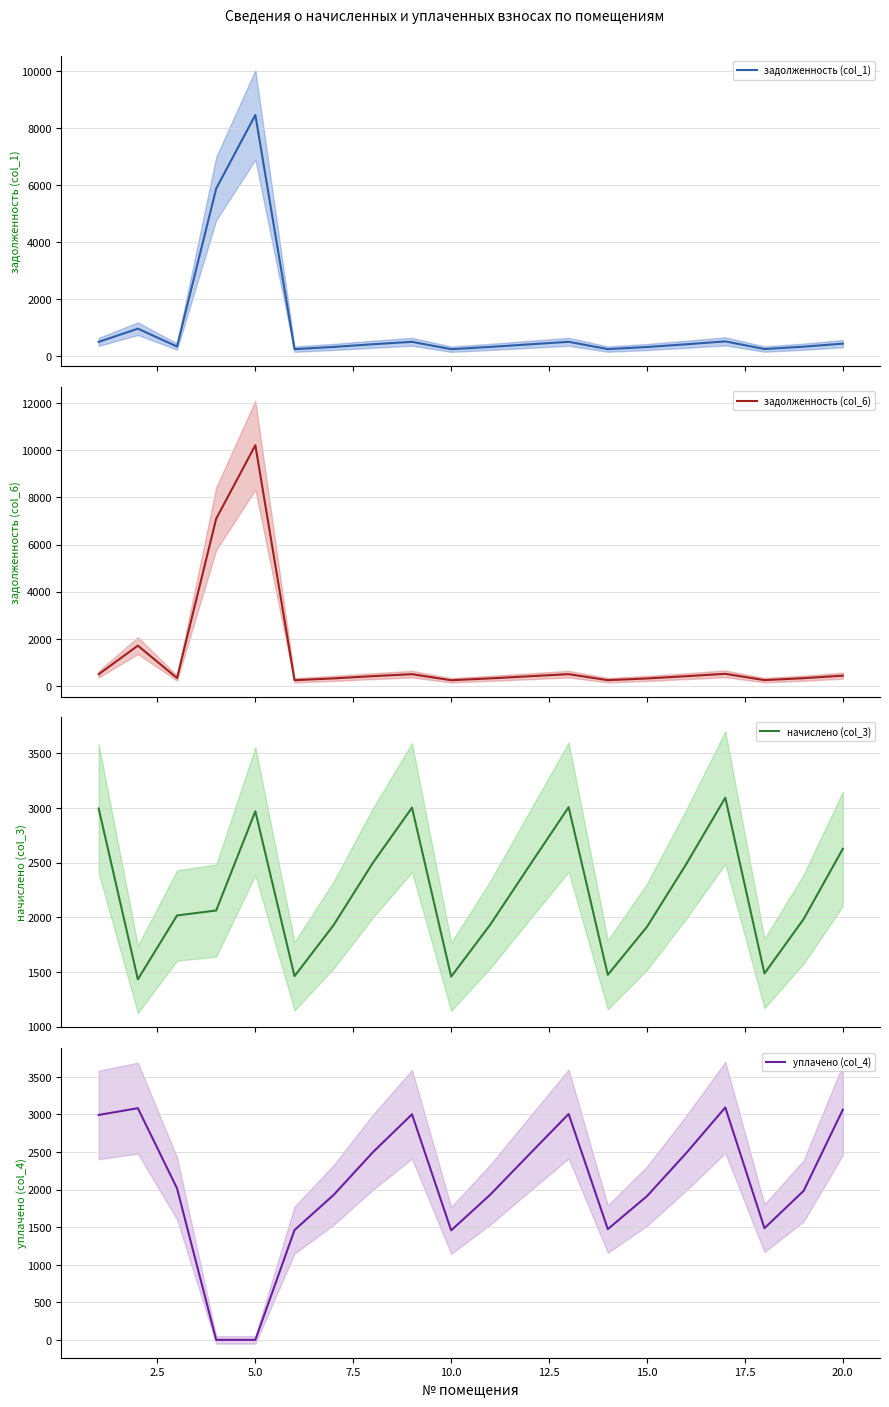

True or false: уплачено (col_4) has more than 2 points higher than both neighbors.

True